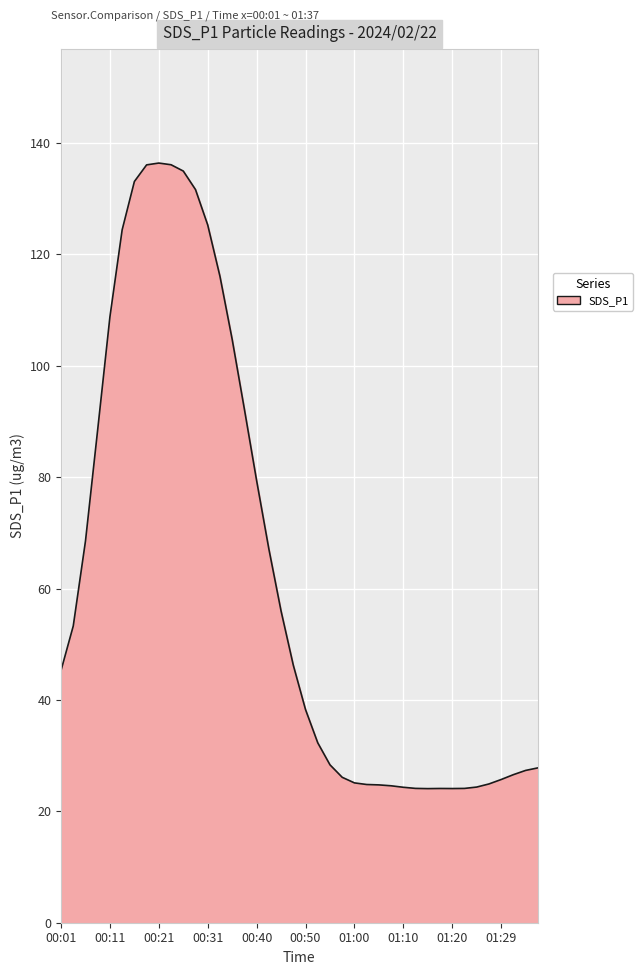

What is the difference between the maximum and minimum values?

112.3